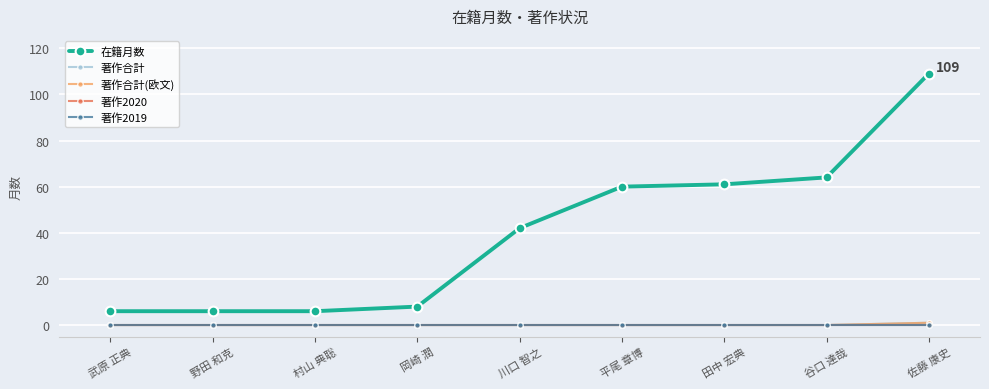

What position from the left is 平尾 章博?

6